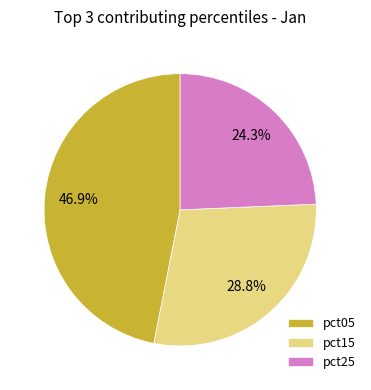

How many segments does this pie chart have?

3